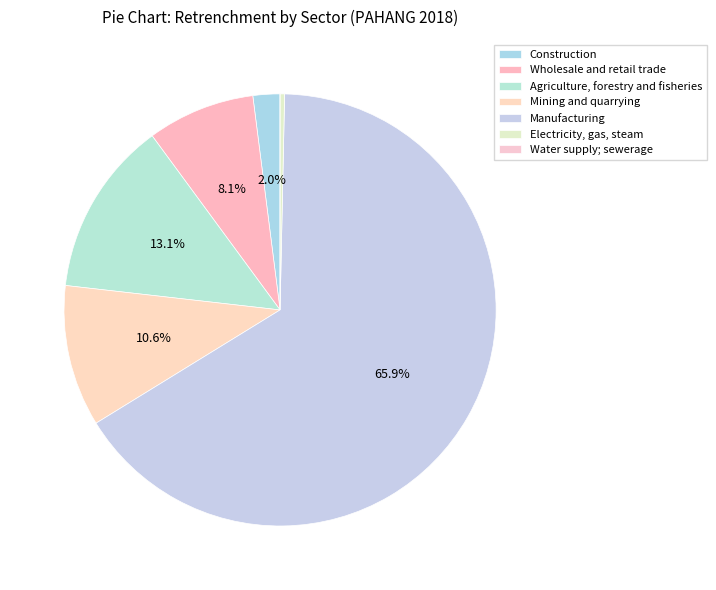

The Electricity, gas, steam slice represents 1% of the pie. True or false?

False